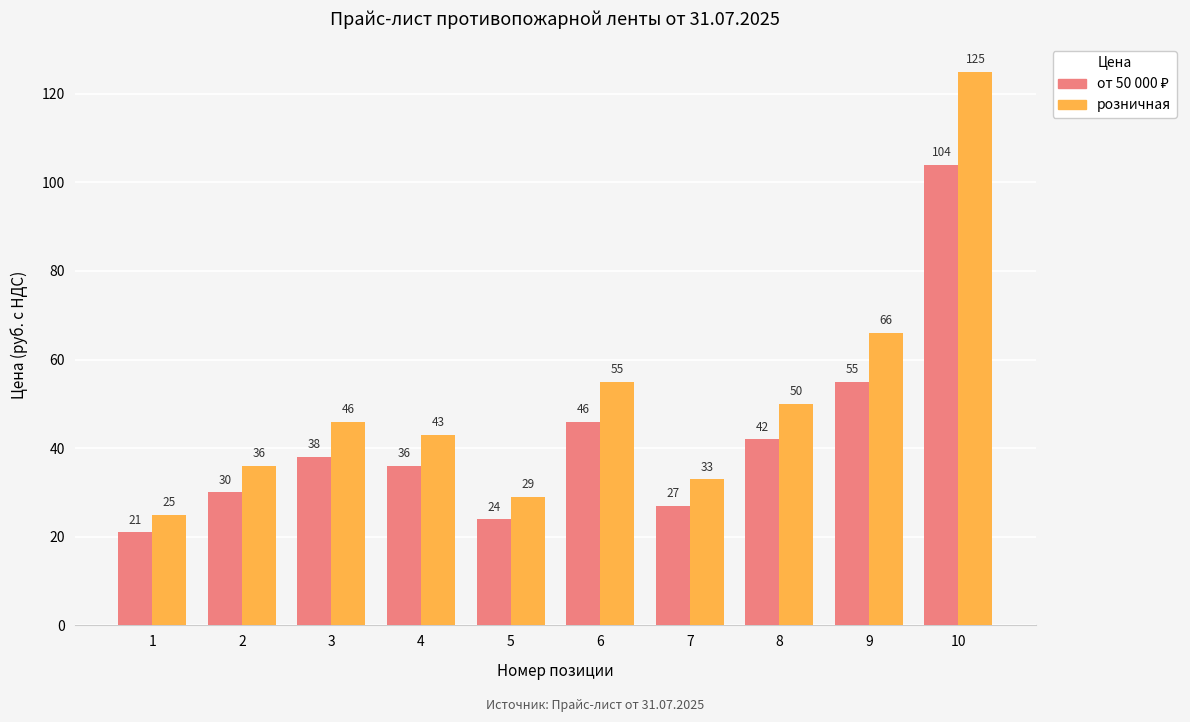

List the labels in order of розничная value, smallest first.

1, 5, 7, 2, 4, 3, 8, 6, 9, 10